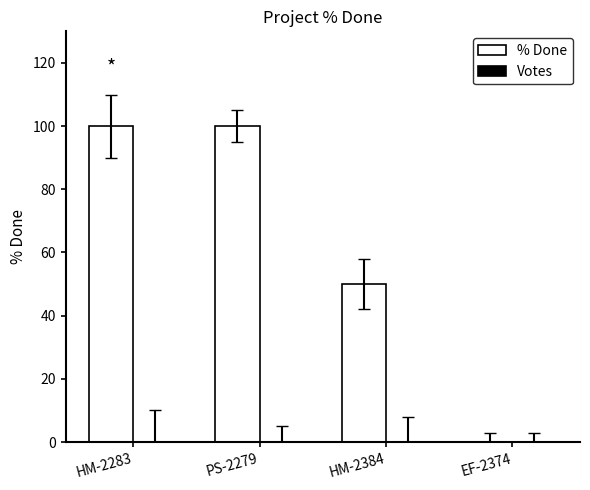

Reading left to right, transcribe all the data shown in this chart.

HM-2283=100	PS-2279=100	HM-2384=50	EF-2374=0